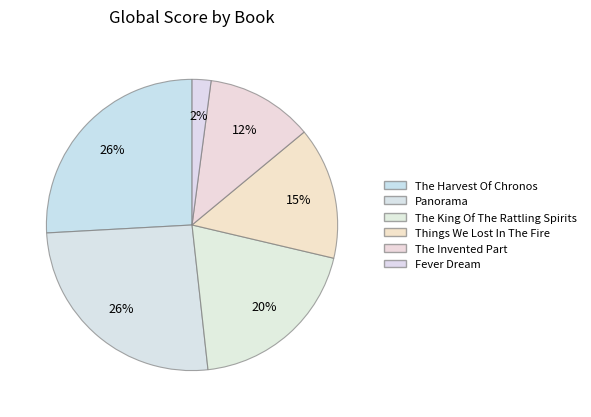

Which category has the smallest portion of the pie?

Fever Dream